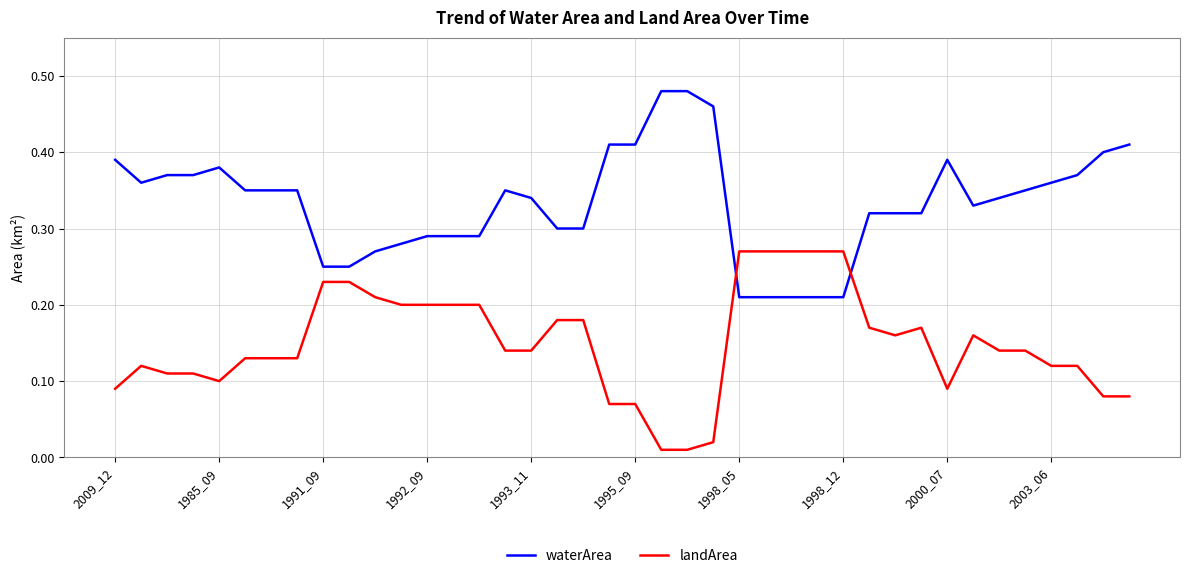

Rank the series by their maximum value, from lowest to highest.

landArea, waterArea